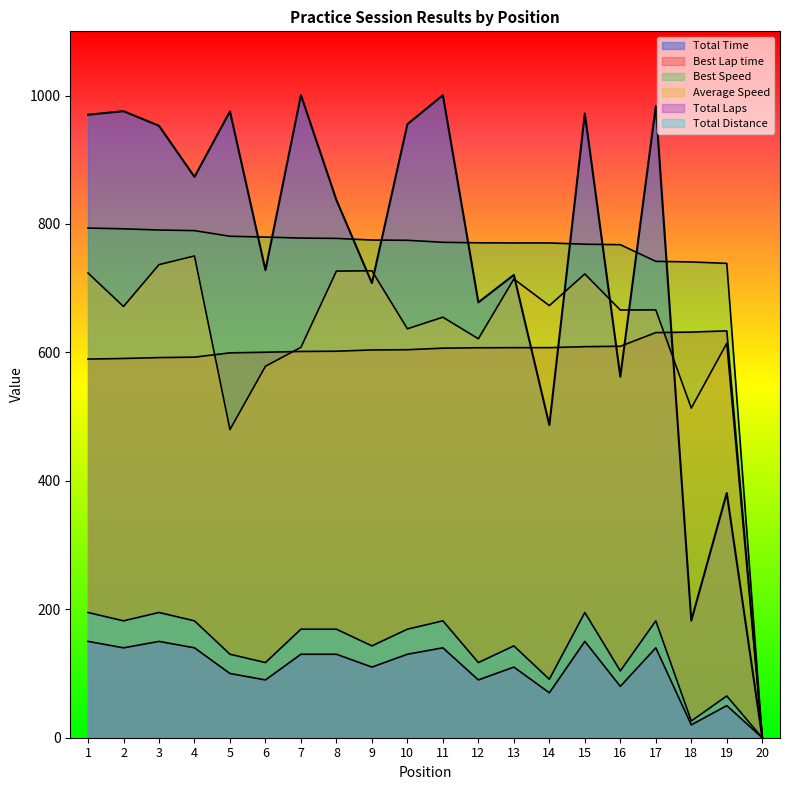

Reading left to right, extract all data points from this chart.

Total Time: 1=970.1	2=975.7	3=952.9	4=873.3	5=975.4	6=728.2	7=1000.8	8=837.2	9=708.0	10=955.4	11=1000.5	12=678.0	13=720.7	14=486.9	15=972.0	16=562.1	17=983.5	18=182.4	19=381.0	20=0.0
Best Lap time: 1=589.6	2=590.6	3=591.9	4=592.7	5=599.3	6=600.3	7=601.5	8=601.9	9=603.9	10=604.2	11=606.6	12=607.3	13=607.4	14=607.4	15=609.0	16=609.6	17=630.9	18=631.7	19=633.6	20=0.0
Best Speed: 1=793.7	2=792.5	3=790.6	4=789.7	5=780.9	6=779.6	7=778.1	8=777.6	9=775.0	10=774.6	11=771.5	12=770.7	13=770.5	14=770.5	15=768.5	16=767.8	17=741.8	18=740.9	19=738.7	20=0.0
Average Speed: 1=723.6	2=671.5	3=736.7	4=750.2	5=479.8	6=578.4	7=607.9	8=726.7	9=727.1	10=636.8	11=654.9	12=621.2	13=714.3	14=672.9	15=722.2	16=666.0	17=666.2	18=513.3	19=614.1	20=0.0
Total Laps: 1=150.0	2=140.0	3=150.0	4=140.0	5=100.0	6=90.0	7=130.0	8=130.0	9=110.0	10=130.0	11=140.0	12=90.0	13=110.0	14=70.0	15=150.0	16=80.0	17=140.0	18=20.0	19=50.0	20=0.0
Total Distance: 1=195.0	2=182.0	3=195.0	4=182.0	5=130.0	6=117.0	7=169.0	8=169.0	9=143.0	10=169.0	11=182.0	12=117.0	13=143.0	14=91.0	15=195.0	16=104.0	17=182.0	18=26.0	19=65.0	20=0.0